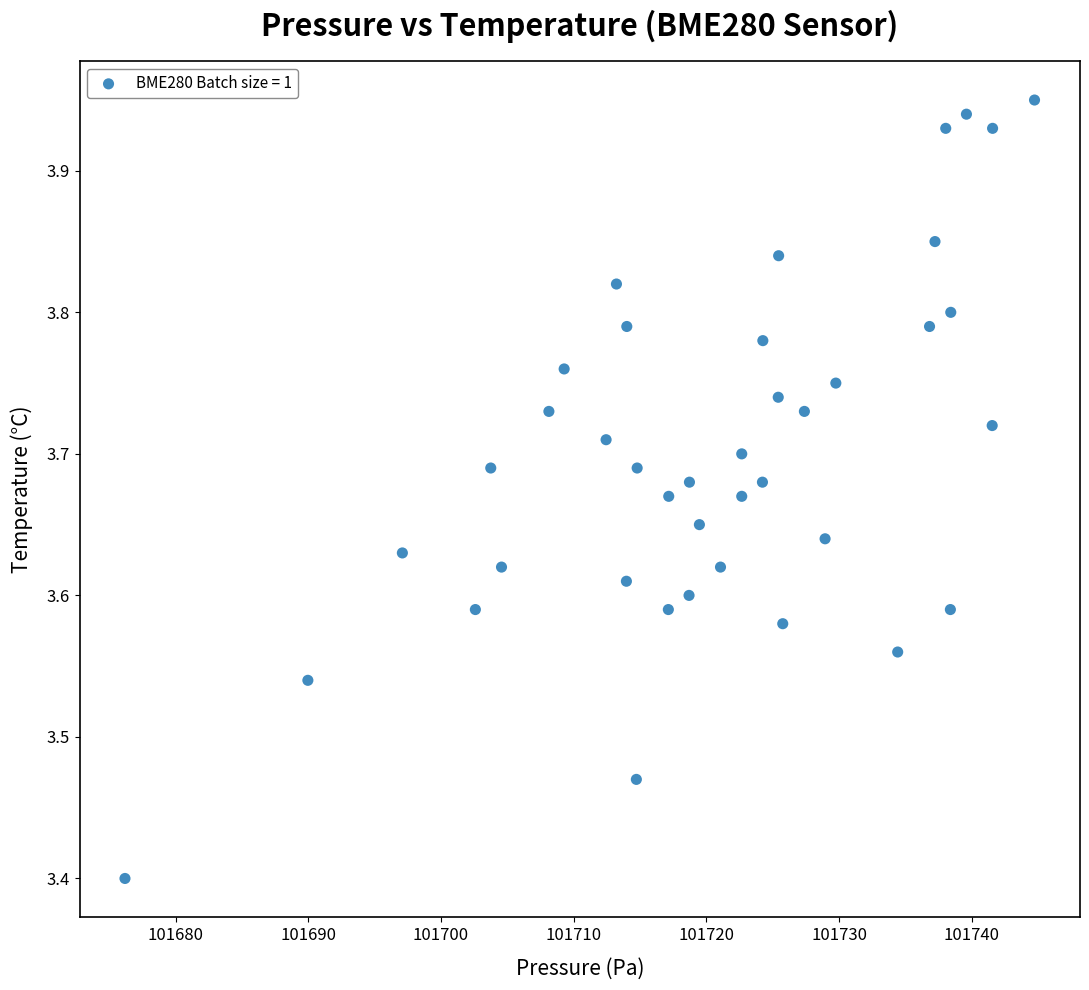

What is the range of X values (max minus min)?

68.5